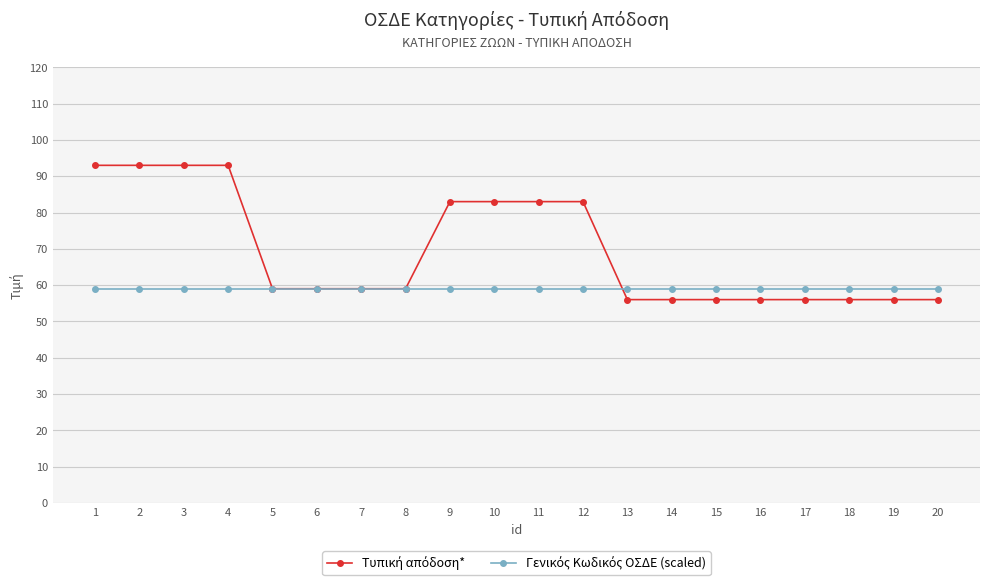

What is the total value across all series at 13?

115